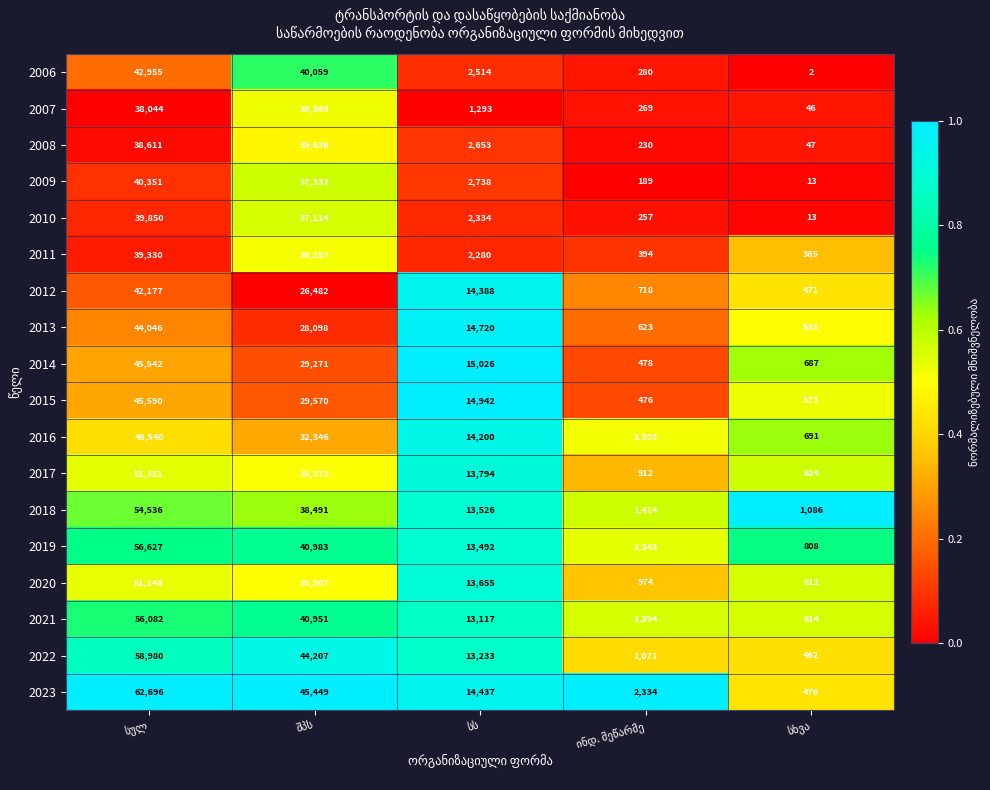

What is the lowest value of the 2012 series?

471